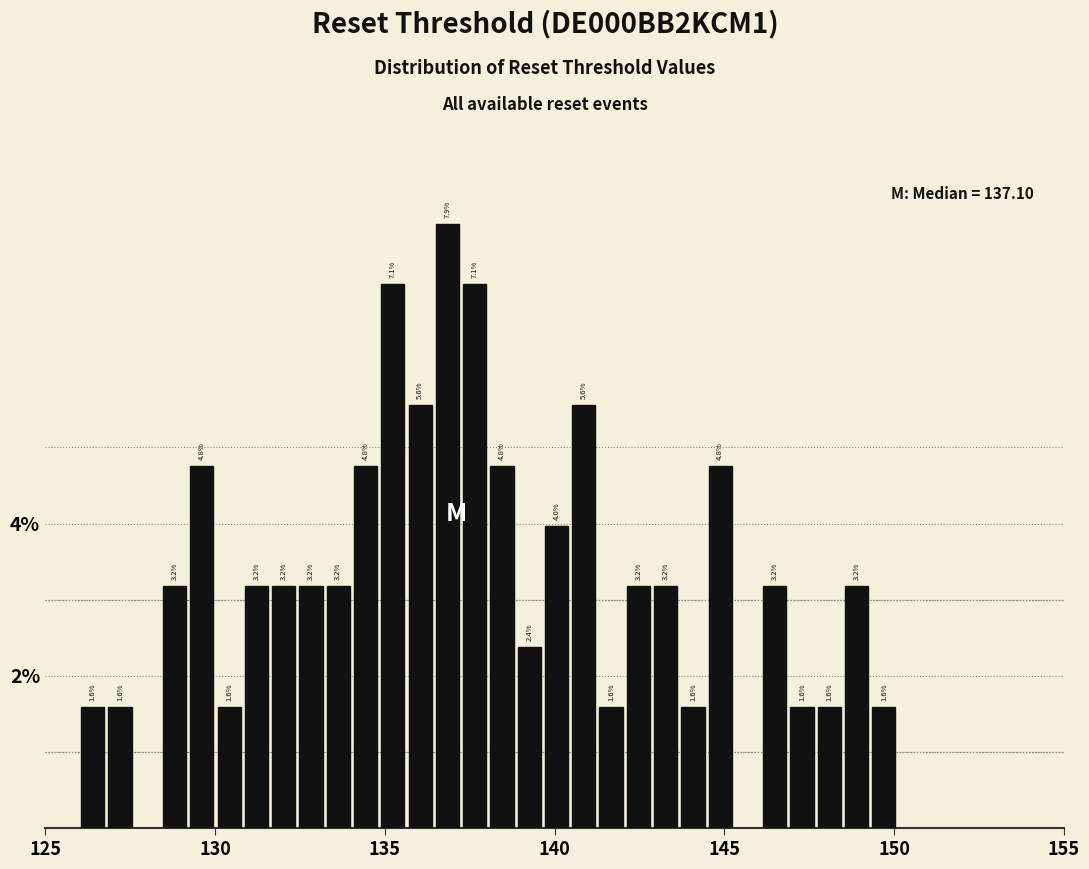

Read against the x-axis, roughly where is the centre of the tallest bar?

137.0